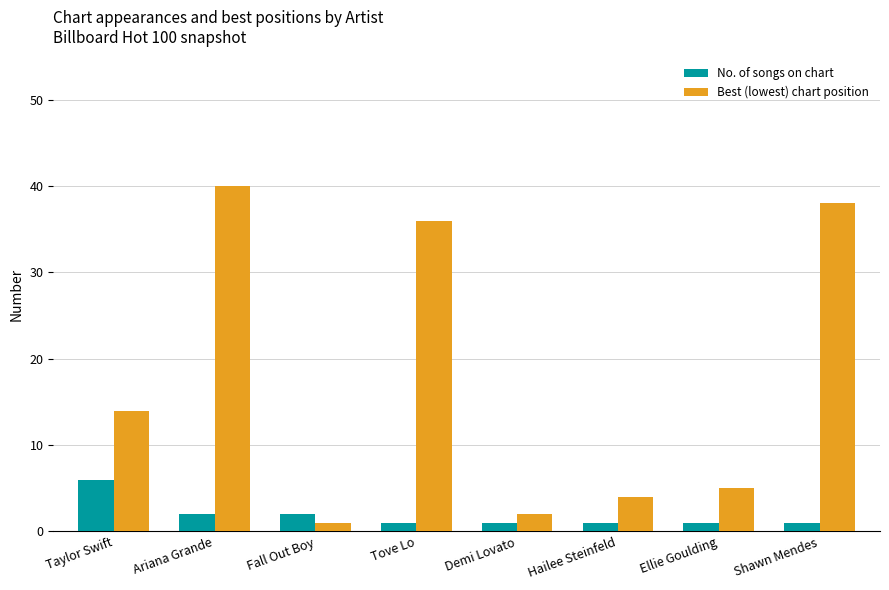

How many groups of bars are there?

8